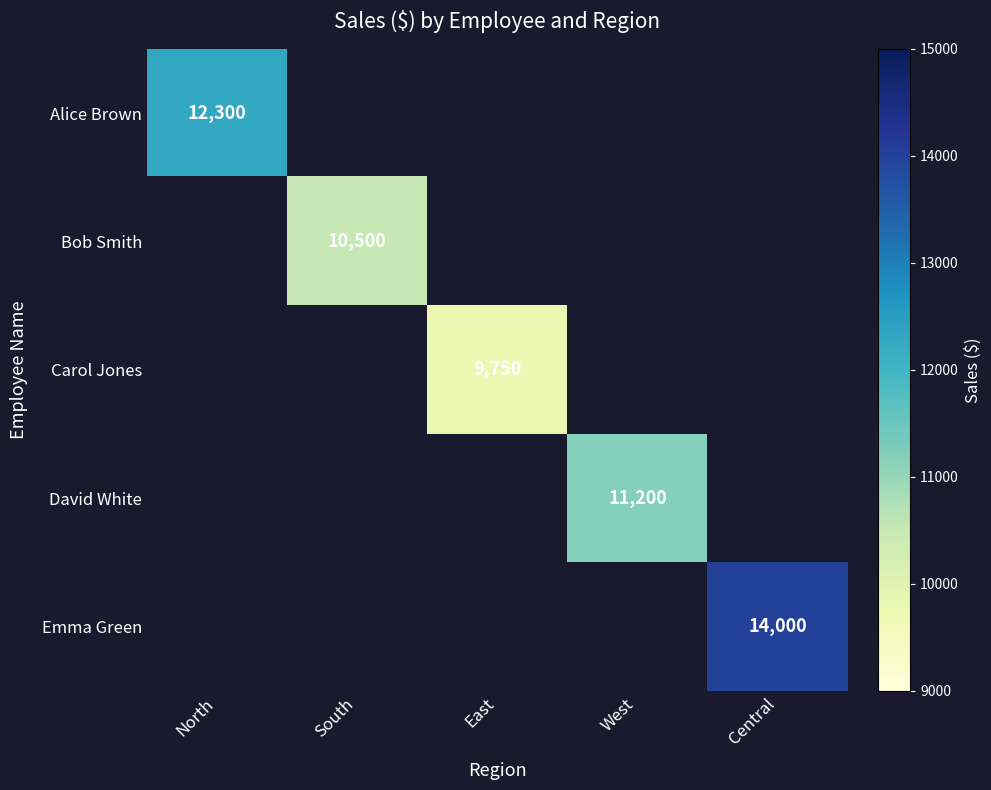

The value of Emma Green at Central is 7133. True or false?

False